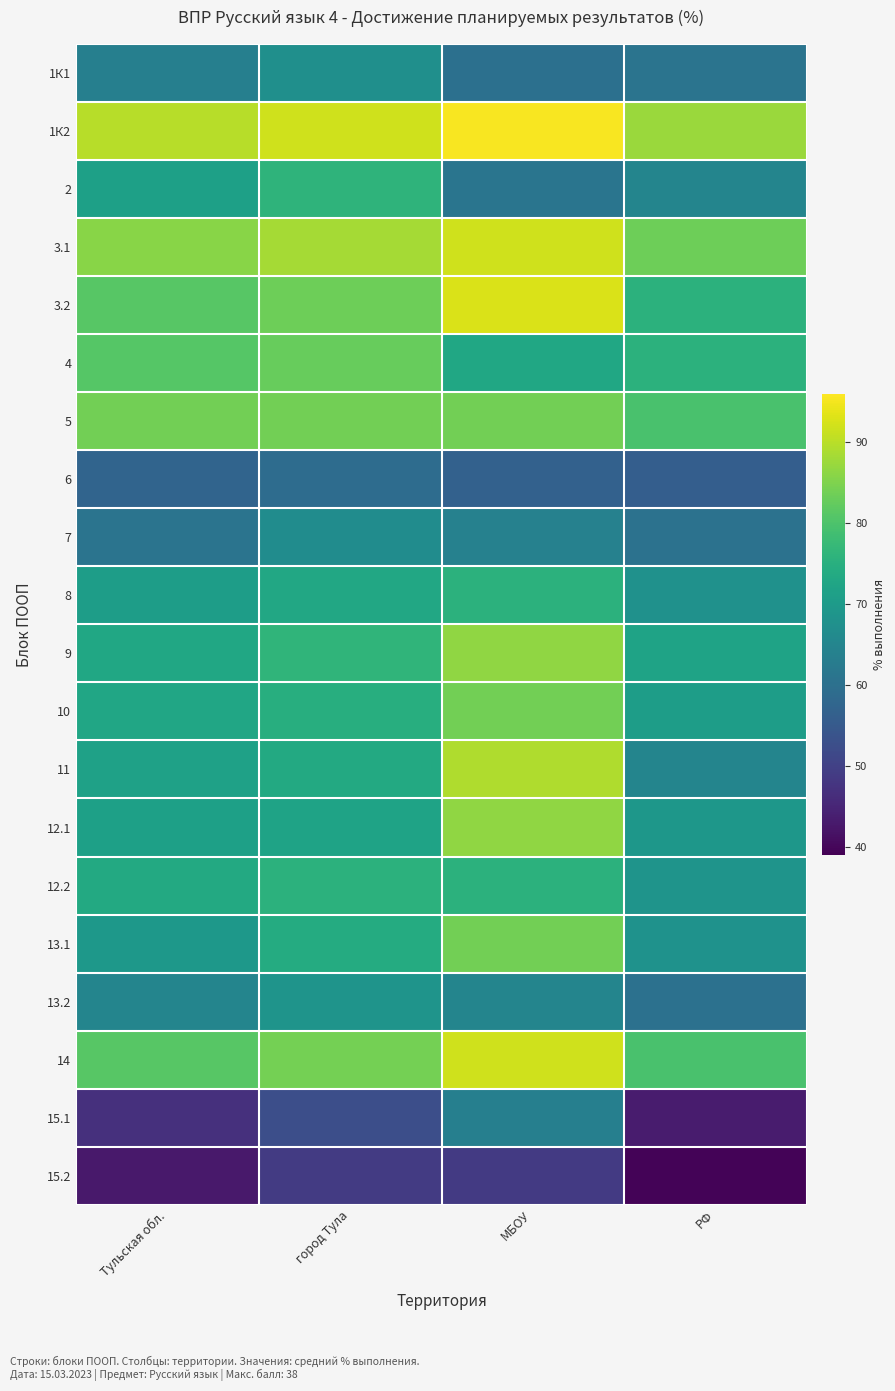

Reading left to right, what are all the values shown in this chart?

1К1: Тульская обл.=63.6	город Тула=67.4	МБОУ=60.1	РФ=60.9
1К2: Тульская обл.=90.0	город Тула=92.0	МБОУ=95.5	РФ=87.4
2: Тульская обл.=71.3	город Тула=76.0	МБОУ=61.3	РФ=64.9
3.1: Тульская обл.=86.0	город Тула=88.3	МБОУ=91.9	РФ=83.4
3.2: Тульская обл.=81.1	город Тула=83.5	МБОУ=92.8	РФ=75.7
4: Тульская обл.=81.0	город Тула=82.8	МБОУ=73.0	РФ=75.6
5: Тульская обл.=84.0	город Тула=83.9	МБОУ=83.8	РФ=79.7
6: Тульская обл.=57.3	город Тула=59.2	МБОУ=56.8	РФ=56.0
7: Тульская обл.=61.0	город Тула=66.7	МБОУ=64.0	РФ=60.5
8: Тульская обл.=70.7	город Тула=73.1	МБОУ=75.7	РФ=67.8
9: Тульская обл.=72.9	город Тула=76.4	МБОУ=86.5	РФ=72.1
10: Тульская обл.=72.7	город Тула=74.8	МБОУ=83.8	РФ=70.8
11: Тульская обл.=71.6	город Тула=73.6	МБОУ=89.2	РФ=65.0
12.1: Тульская обл.=71.4	город Тула=72.0	МБОУ=86.5	РФ=69.2
12.2: Тульская обл.=73.6	город Тула=75.7	МБОУ=75.7	РФ=68.5
13.1: Тульская обл.=69.4	город Тула=74.0	МБОУ=83.8	РФ=68.1
13.2: Тульская обл.=65.0	город Тула=68.4	МБОУ=64.9	РФ=60.2
14: Тульская обл.=81.1	город Тула=84.2	МБОУ=91.9	РФ=79.6
15.1: Тульская обл.=46.9	город Тула=52.7	МБОУ=63.5	РФ=43.3
15.2: Тульская обл.=42.8	город Тула=48.9	МБОУ=48.6	РФ=39.6